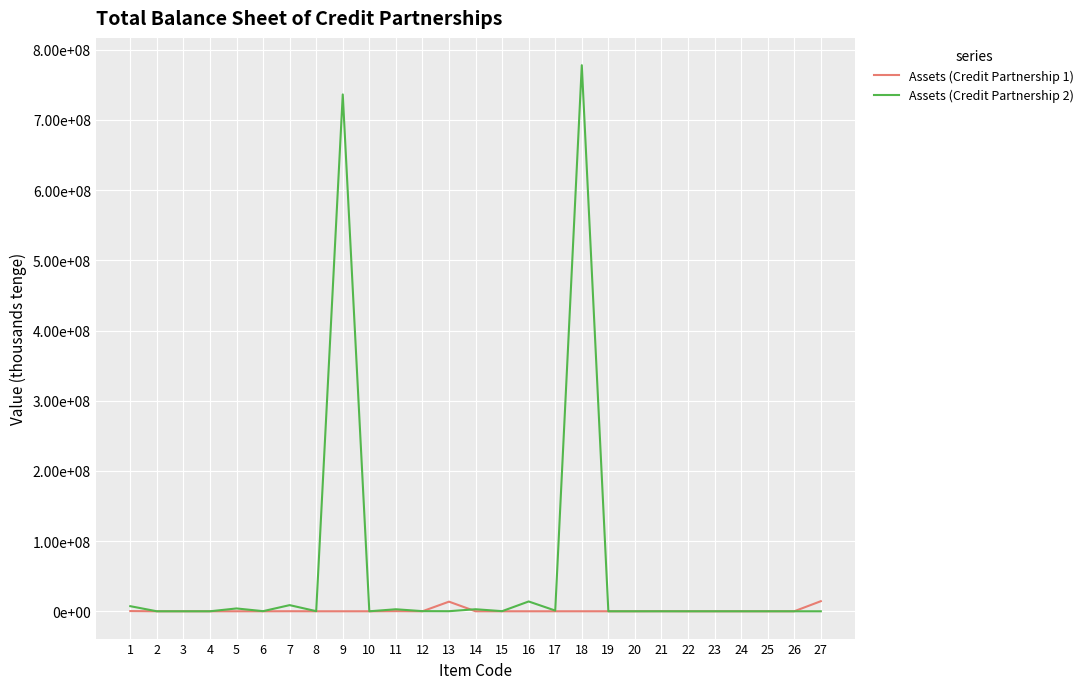

What is the maximum value for Assets (Credit Partnership 1)?

14372225